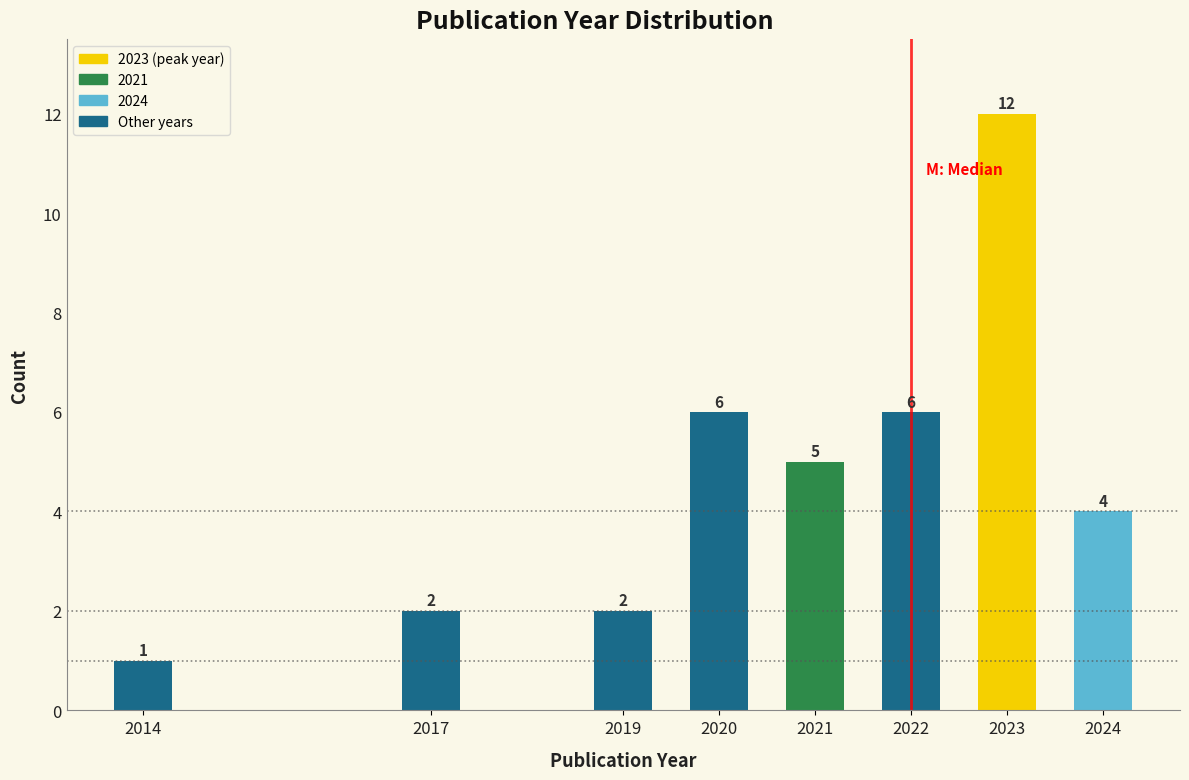

Reading left to right, what are all the values shown in this chart?

1	2	2	6	5	6	12	4